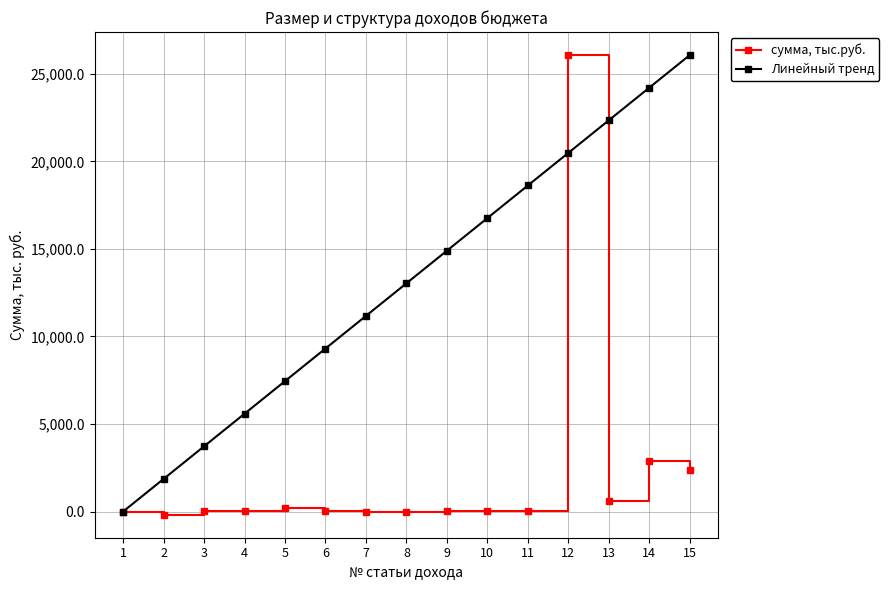

The value of Линейный тренд at 5 is 11114.9. True or false?

False